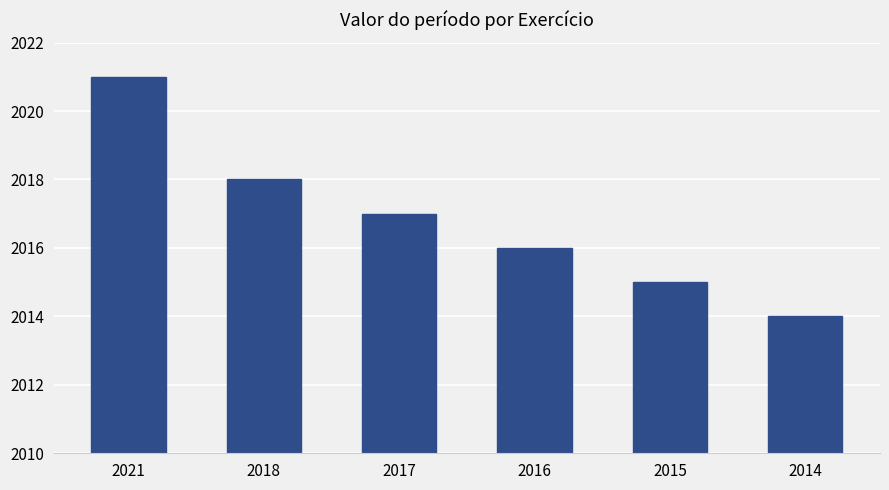

What is the difference between the second highest and second lowest values?

3